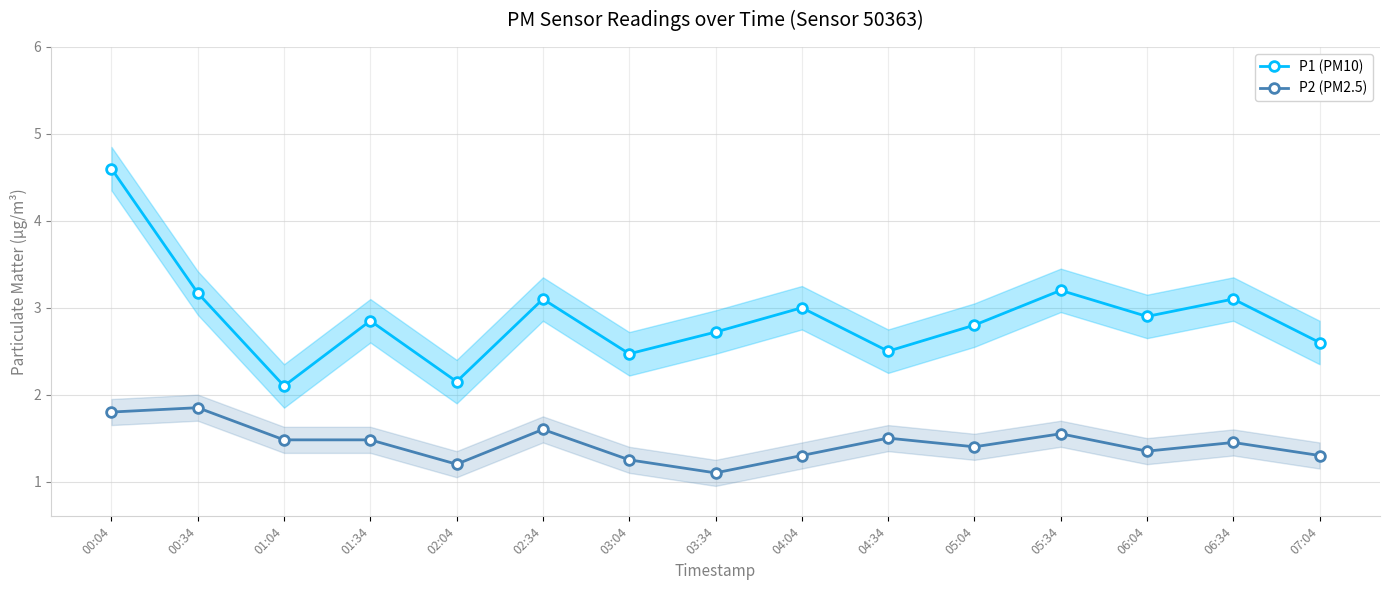

At which label does P2 (PM2.5) reach its peak?

00:34